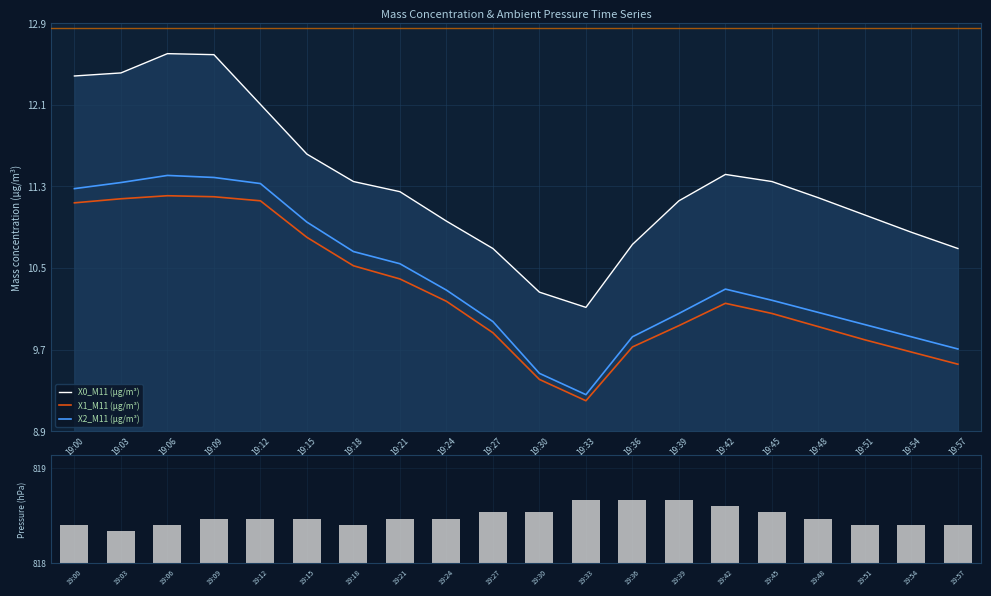

True or false: X1_M11 (μg/m³) has a value of 10.2 at 19:24.

True